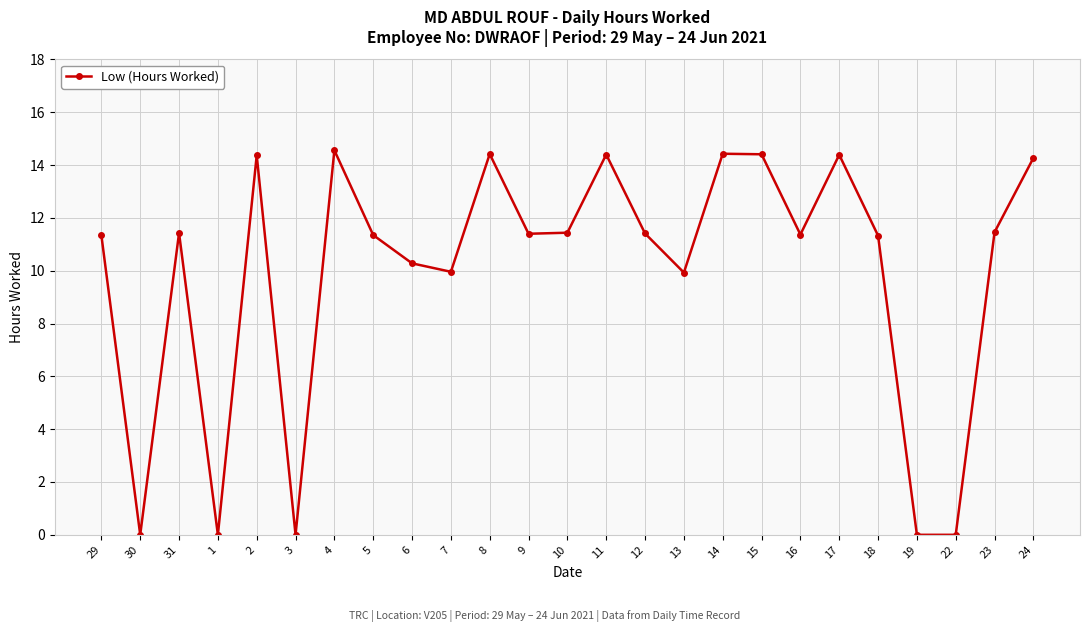

What is the greatest value displayed?

14.6